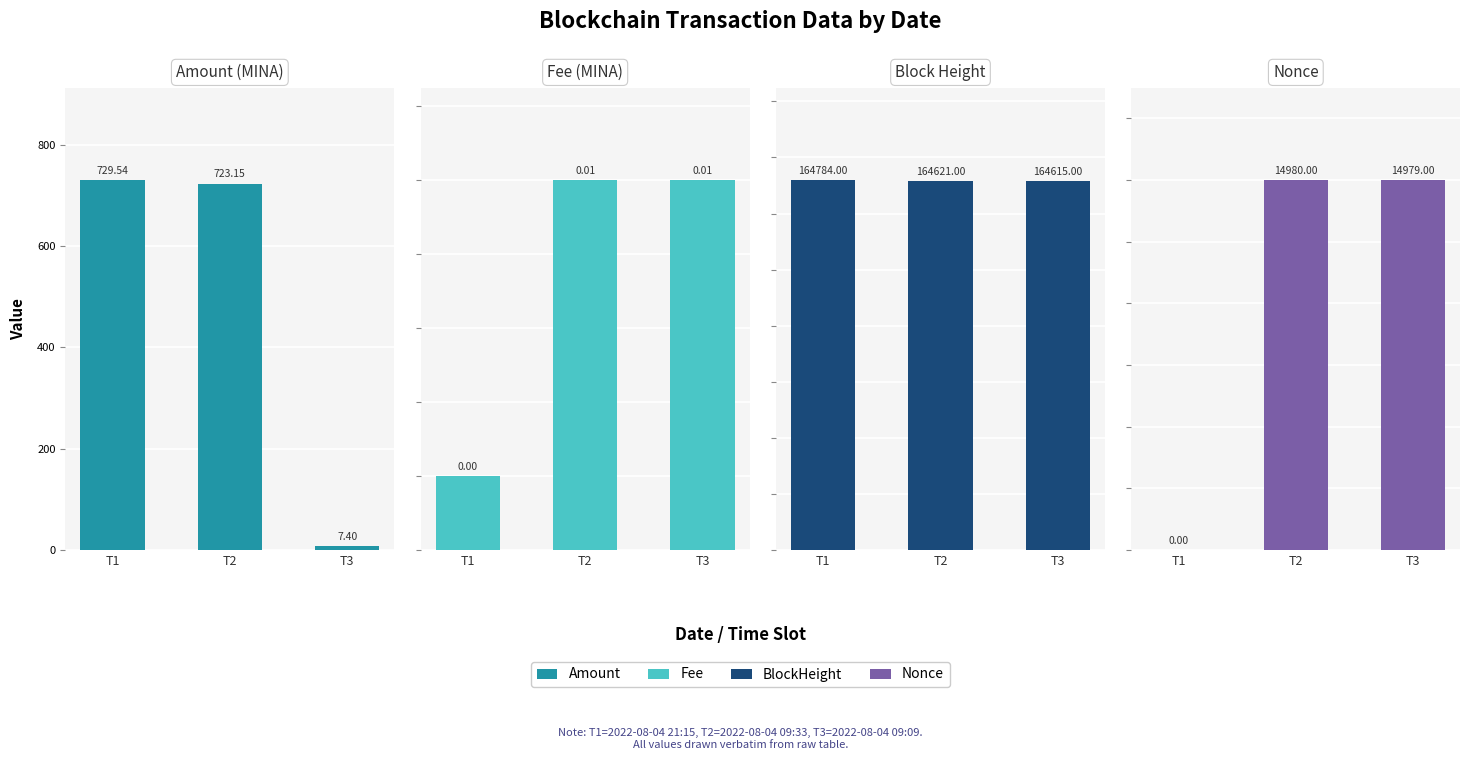

What is the difference between the highest and lowest values at T1?

164784.0